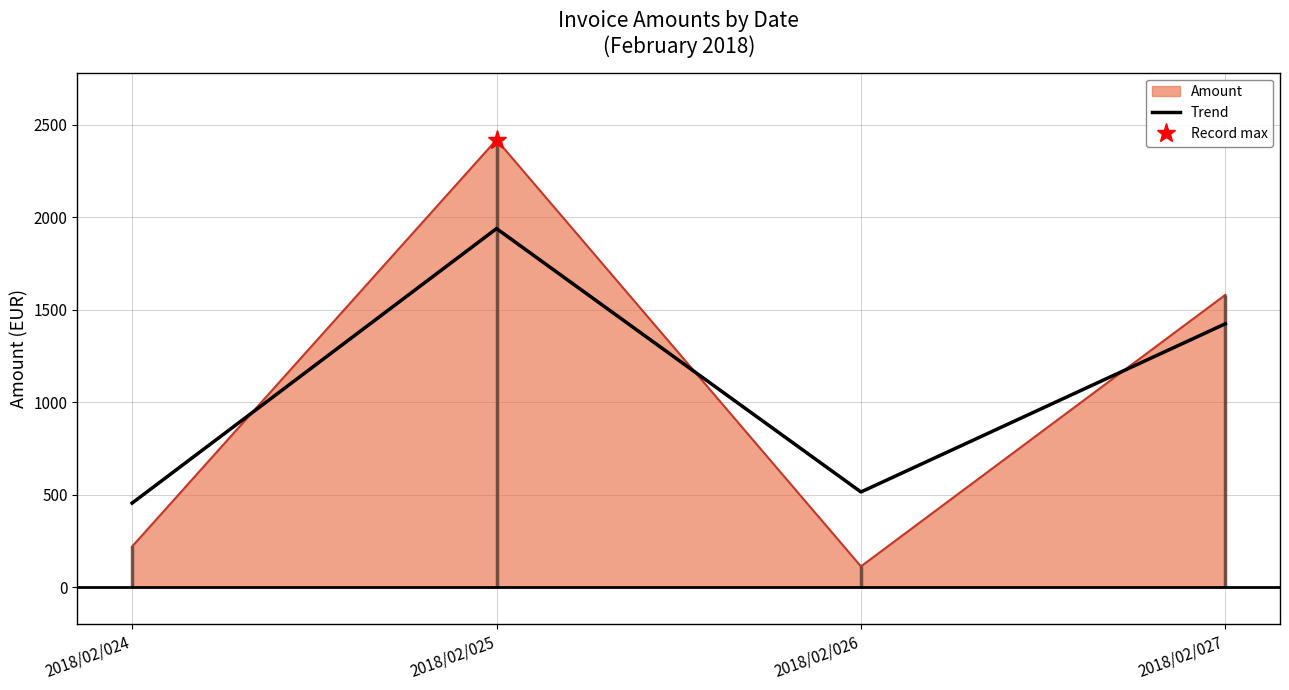

What is the ratio of the value at 2018/02/025 to the value at 2018/02/026?

3.8